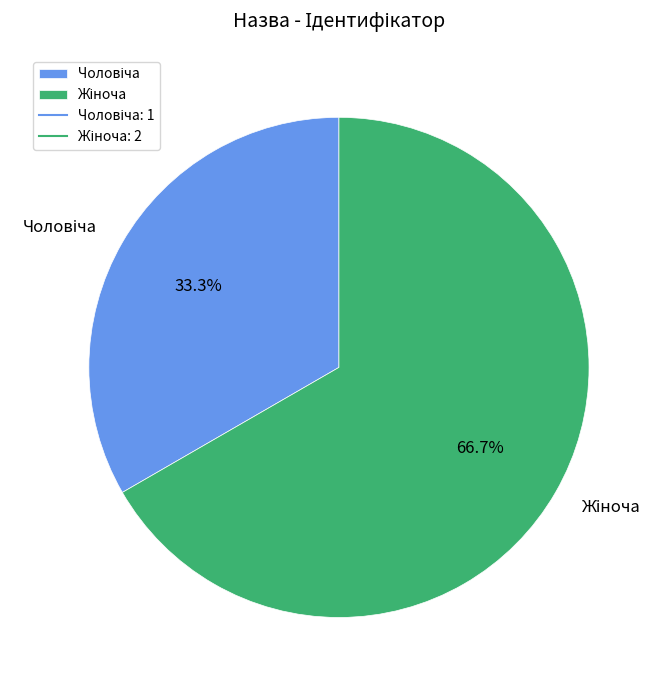

Does any single category account for the majority?

Yes